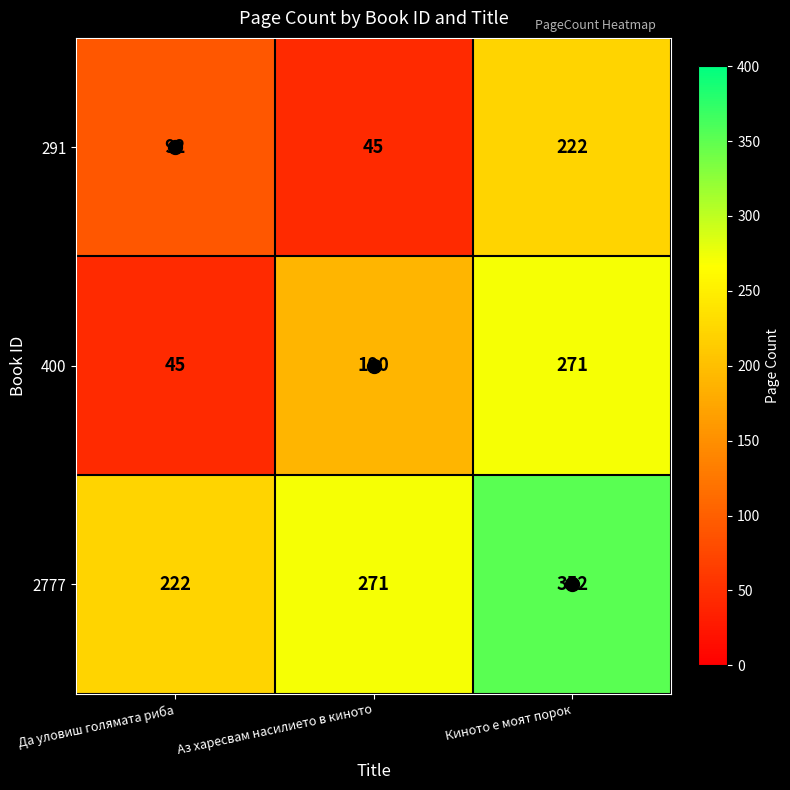

List the series in order of their overall mean, highest first.

2777, 400, 291